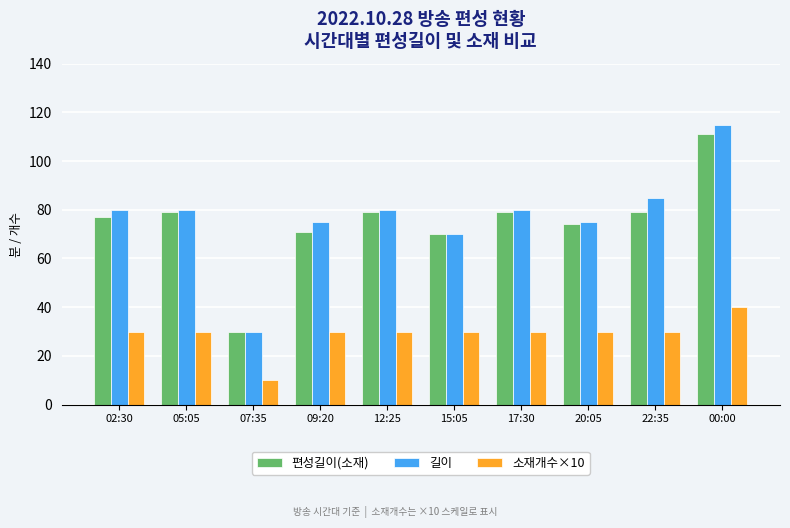

Which series has the largest range (max minus min)?

길이